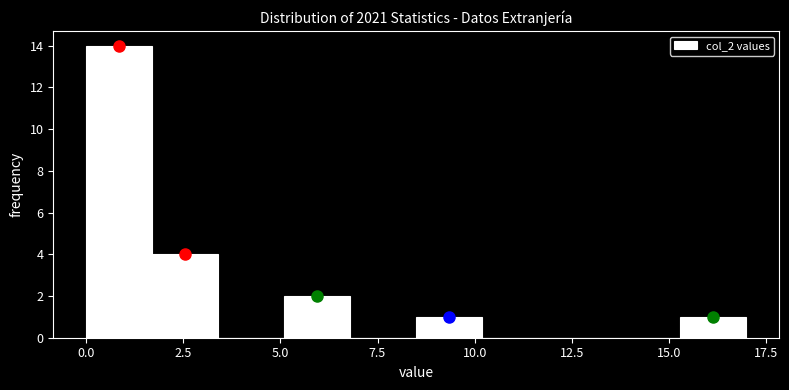

Around what value on the x-axis is the tallest bar? Give the approximate position of its centre, as read against the axis.

1.0